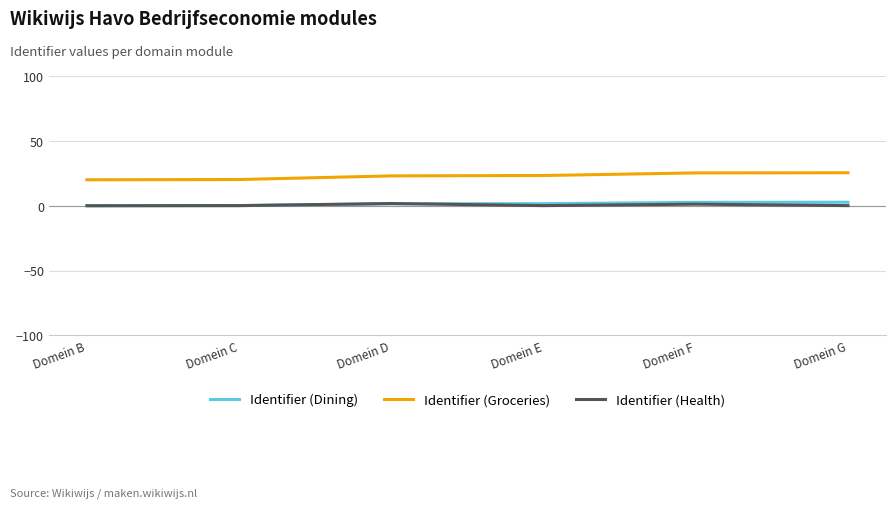

Is the value of Identifier (Groceries) at Domein G greater than the value of Identifier (Health) at Domein F?

Yes